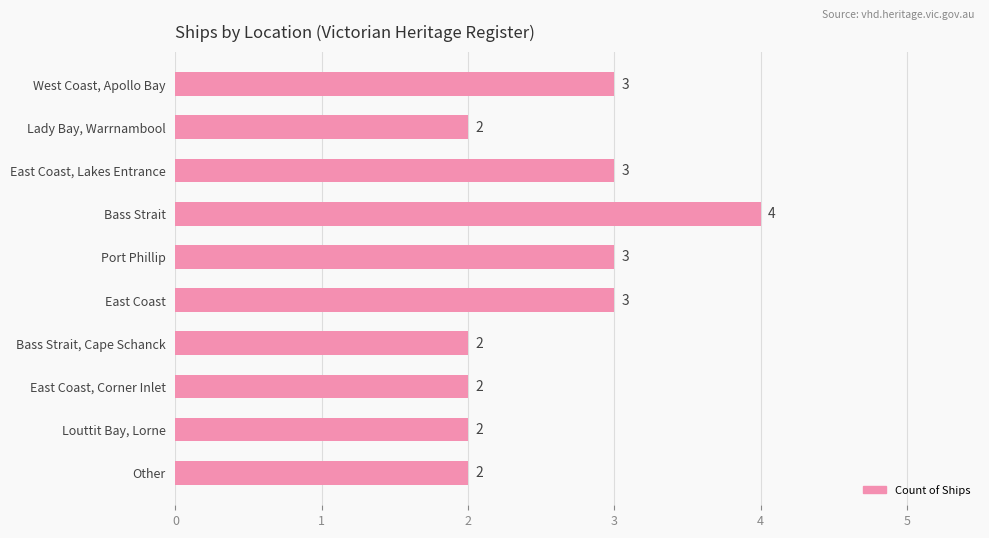

Reading top to bottom, extract all data points from this chart.

3	2	3	4	3	3	2	2	2	2